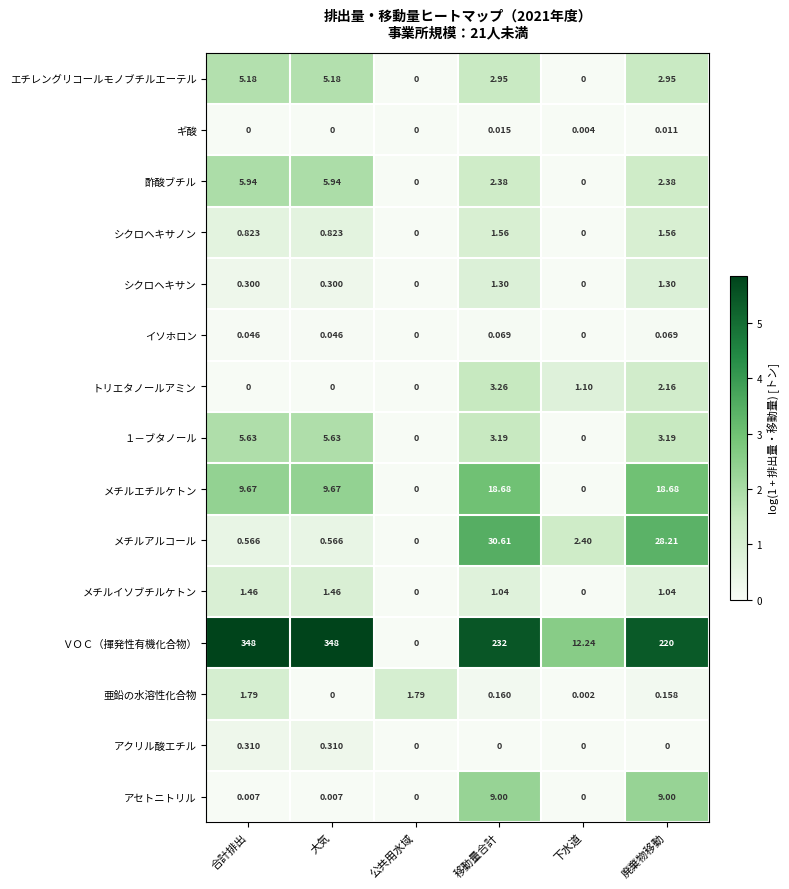

Is the value of シクロヘキサノン at 廃棄物移動 greater than the value of メチルアルコール at 下水道?

No